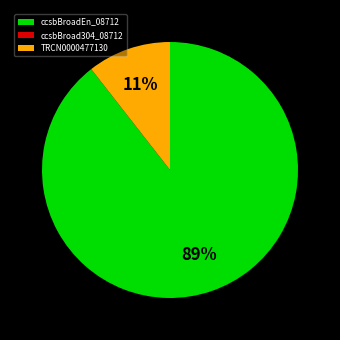

Does any single category account for the majority?

Yes